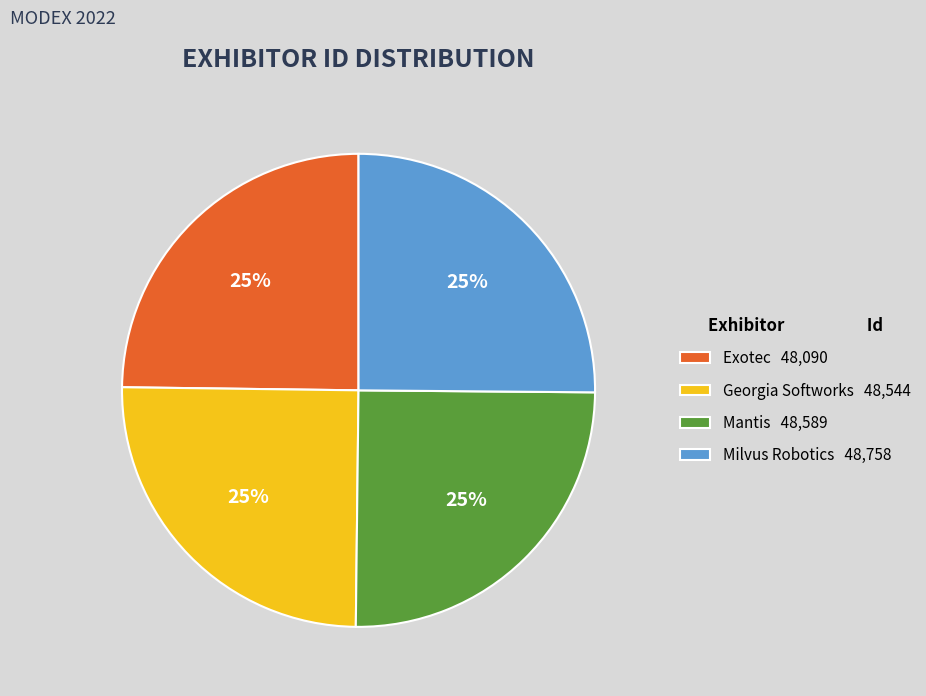

To the nearest percent, what is the average slice percentage?

25%